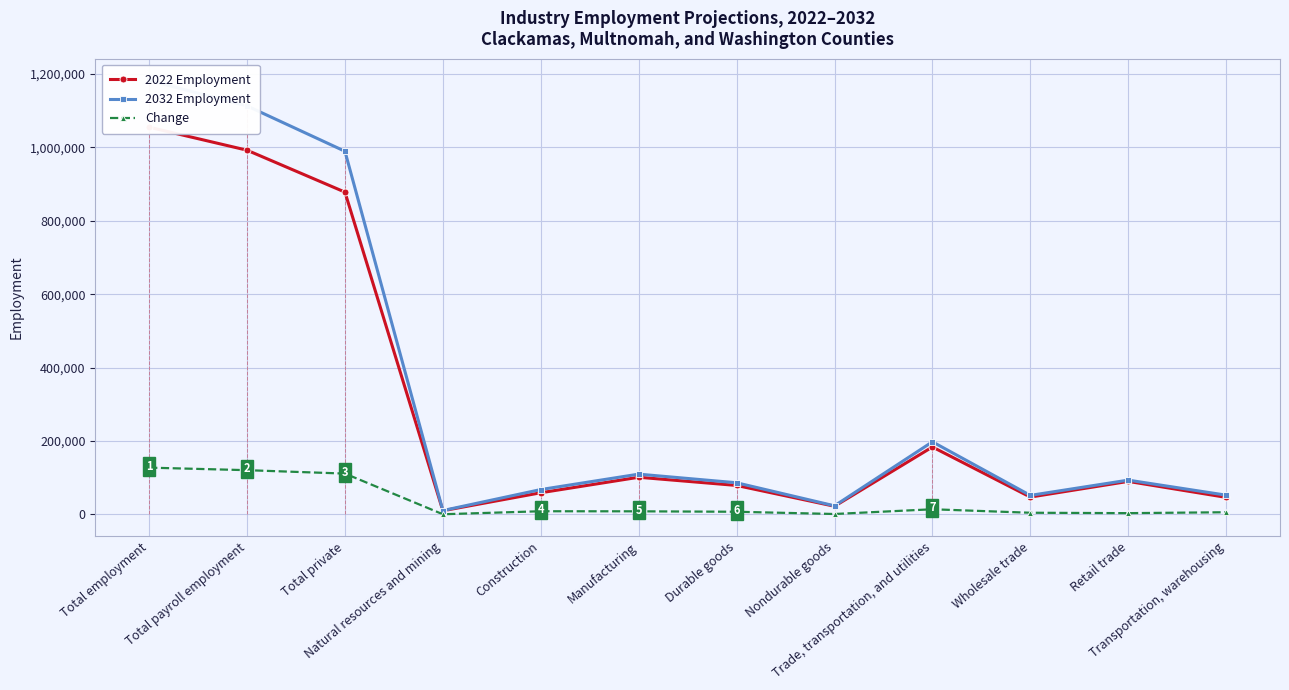

Rank the categories by Change value from lowest to highest.

Natural resources and mining, Nondurable goods, Retail trade, Wholesale trade, Transportation, warehousing, Durable goods, Manufacturing, Construction, Trade, transportation, and utilities, Total private, Total payroll employment, Total employment